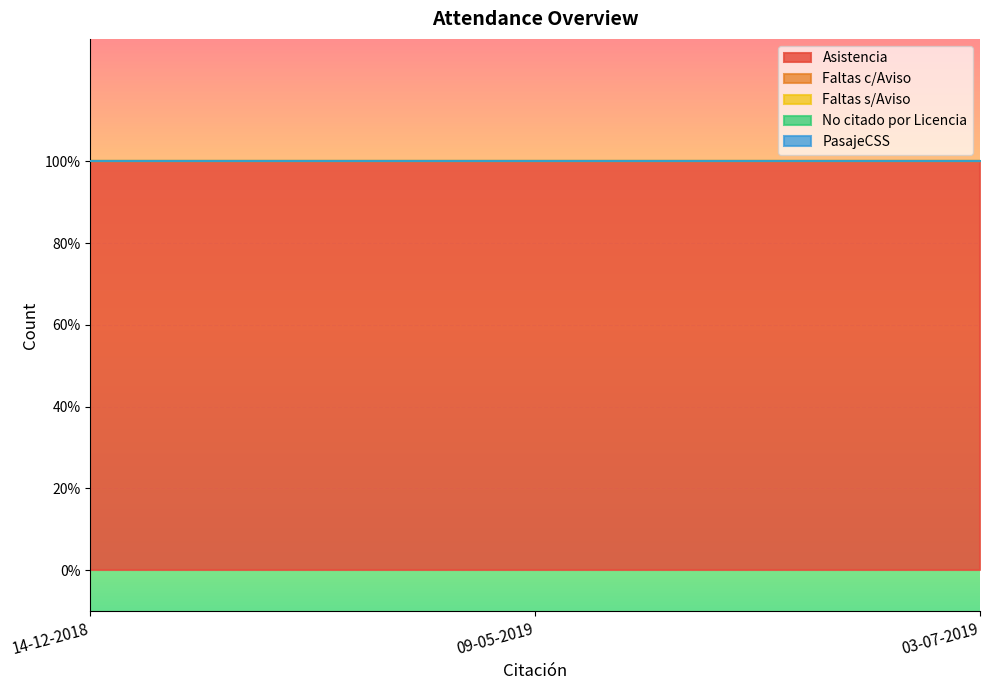

At which category is the sum across all series the highest?

14-12-2018